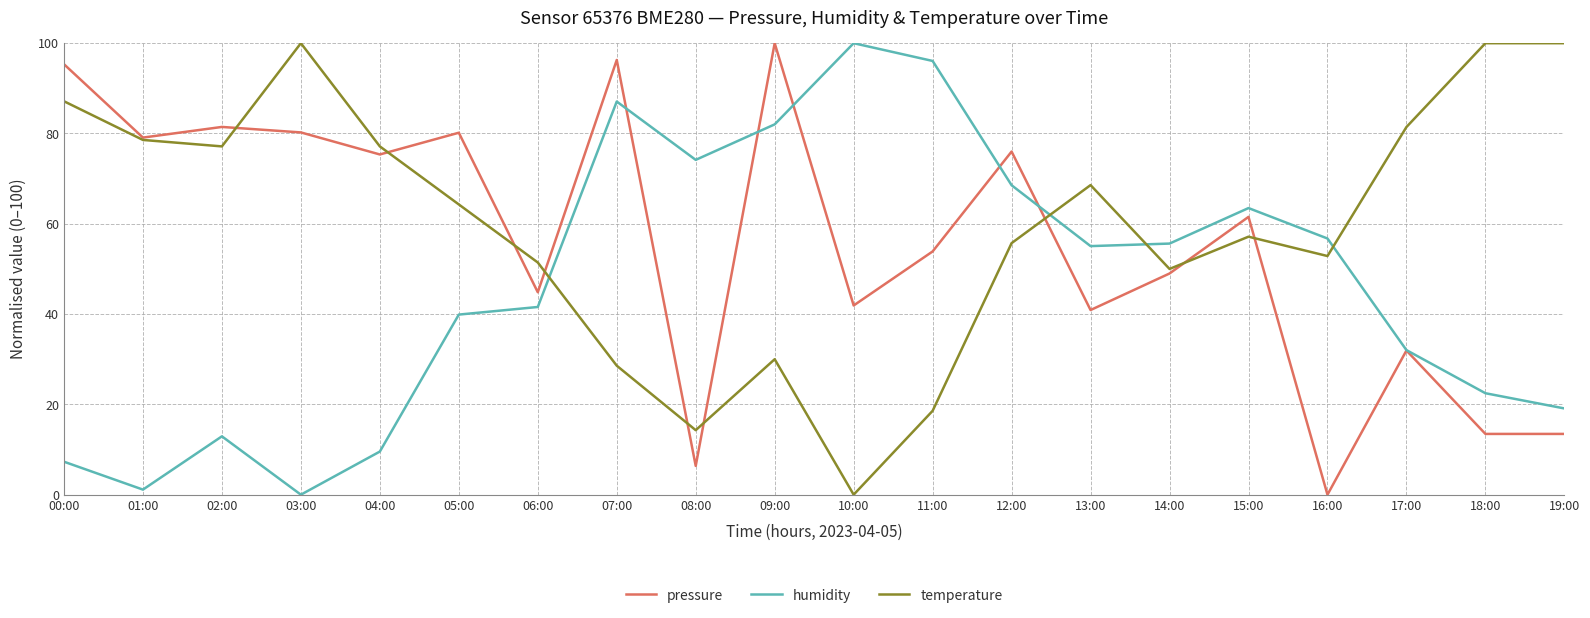

Rank the series at 13:00 from highest to lowest value.

temperature, humidity, pressure